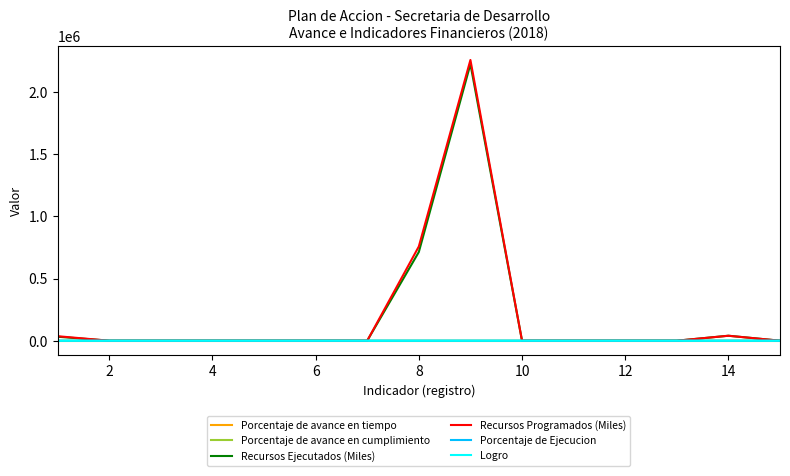

Does the chart display data point markers on the line(s)?

No